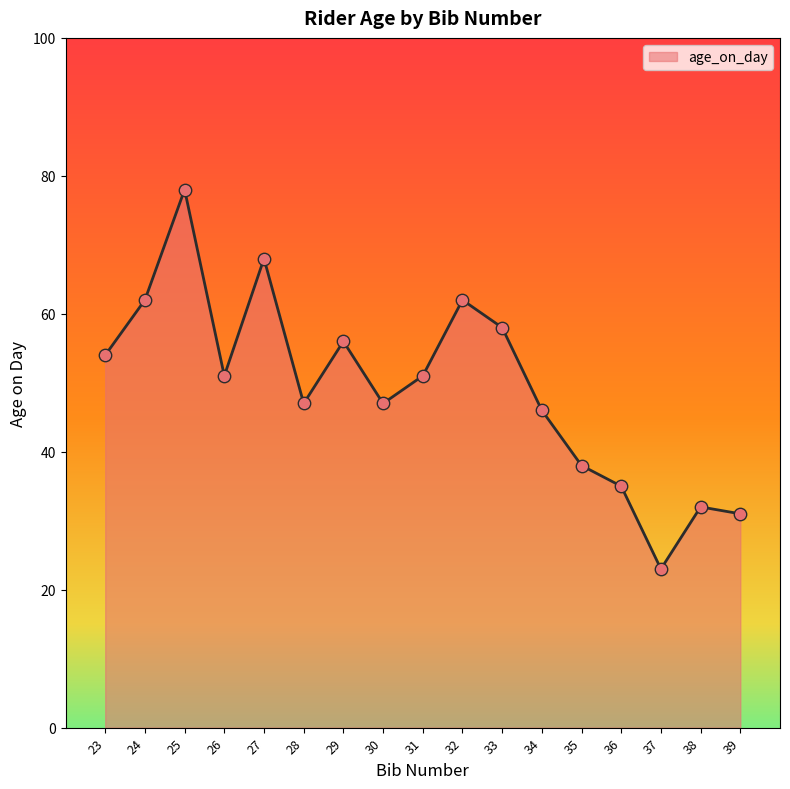

Which has a higher value, 28 or 32?

32